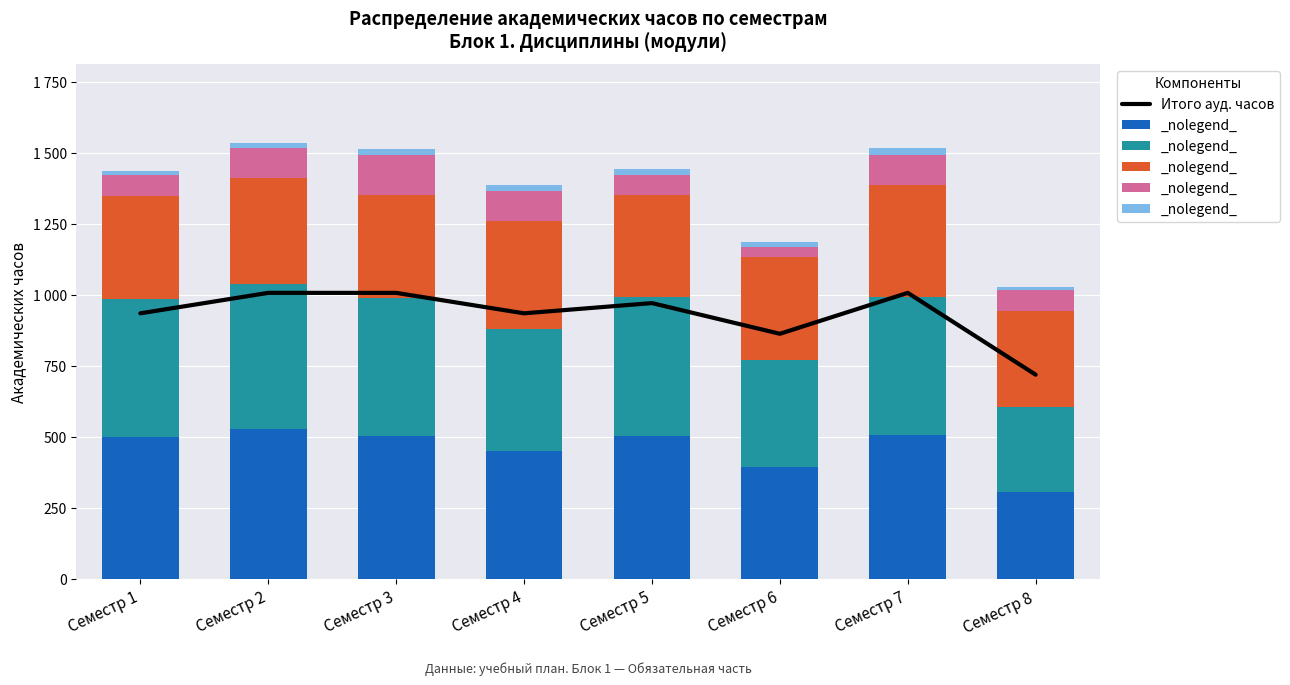

The Конт. раб. series shows 304.1 at Семестр 5. True or false?

False